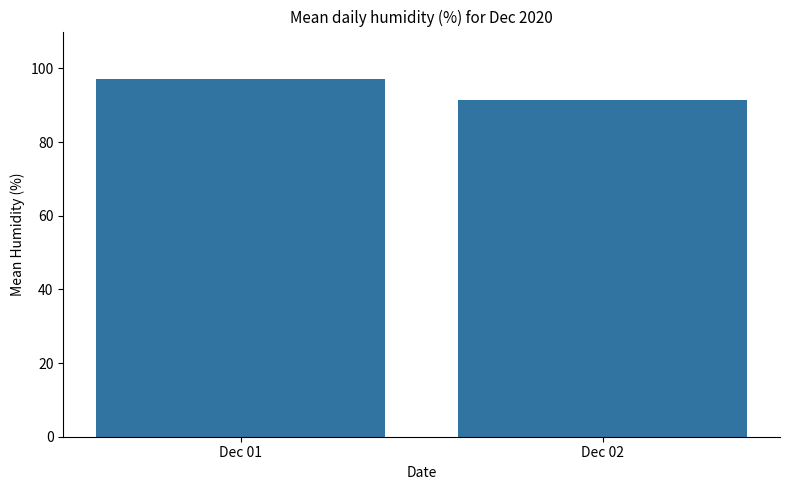

What is the difference between the maximum and minimum values?

5.7